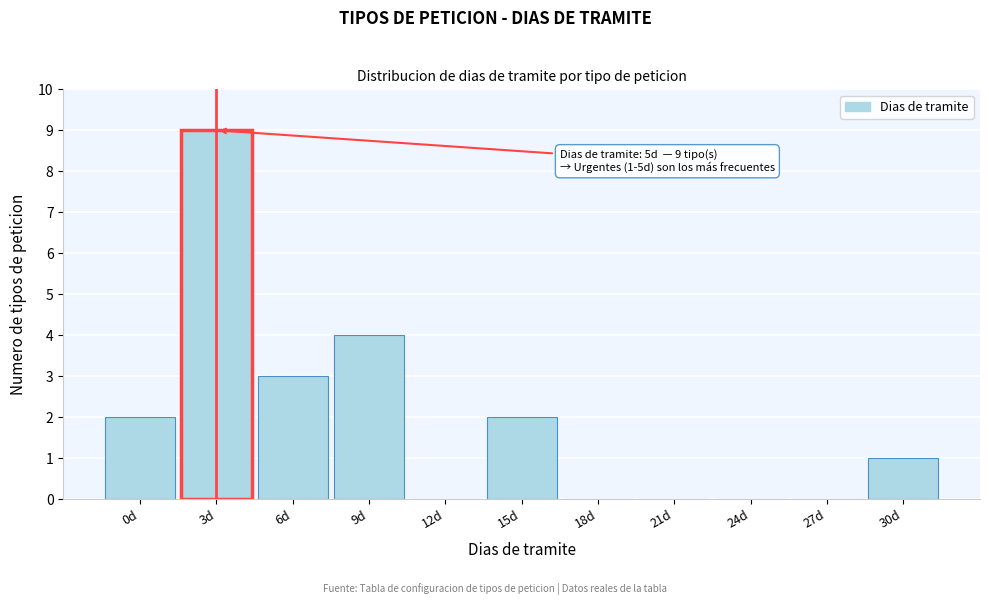

Reading left to right, list all the values displayed in this chart.

0d=2	3d=9	6d=3	9d=4	12d=0	15d=2	18d=0	21d=0	24d=0	27d=0	30d=1